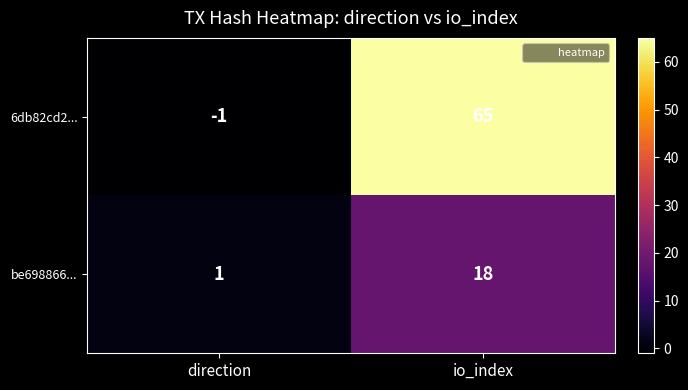

Which series has the largest total across all categories?

6db82cd2...